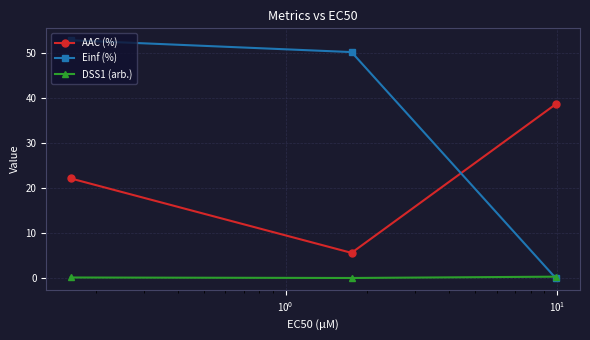

What is the value of the AAC (%) point at the 1st from the left?

22.2